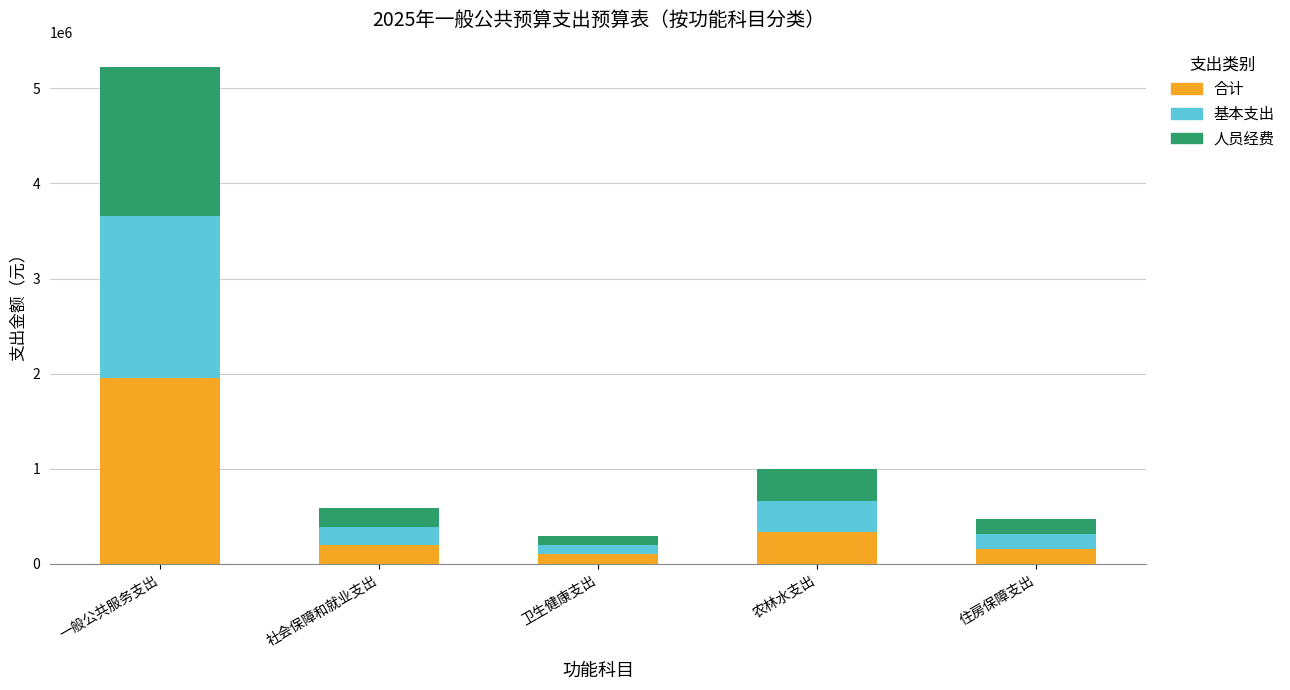

What is the total value across all series at 一般公共服务支出?

5219750.4